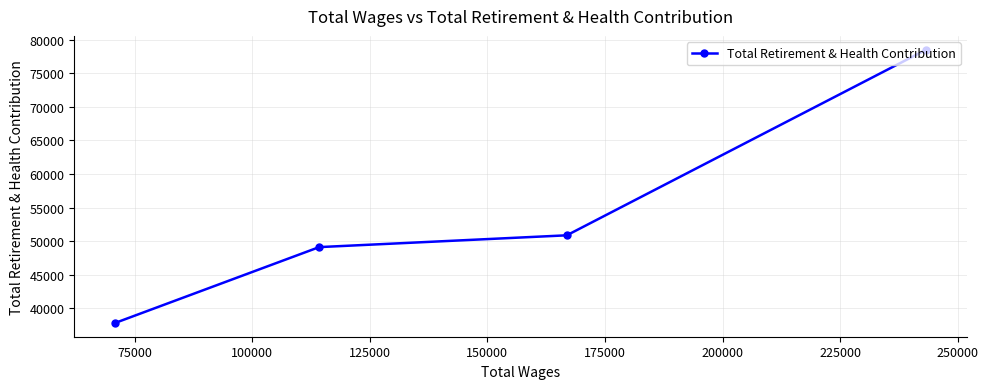

What is the maximum value shown in the chart?

78554